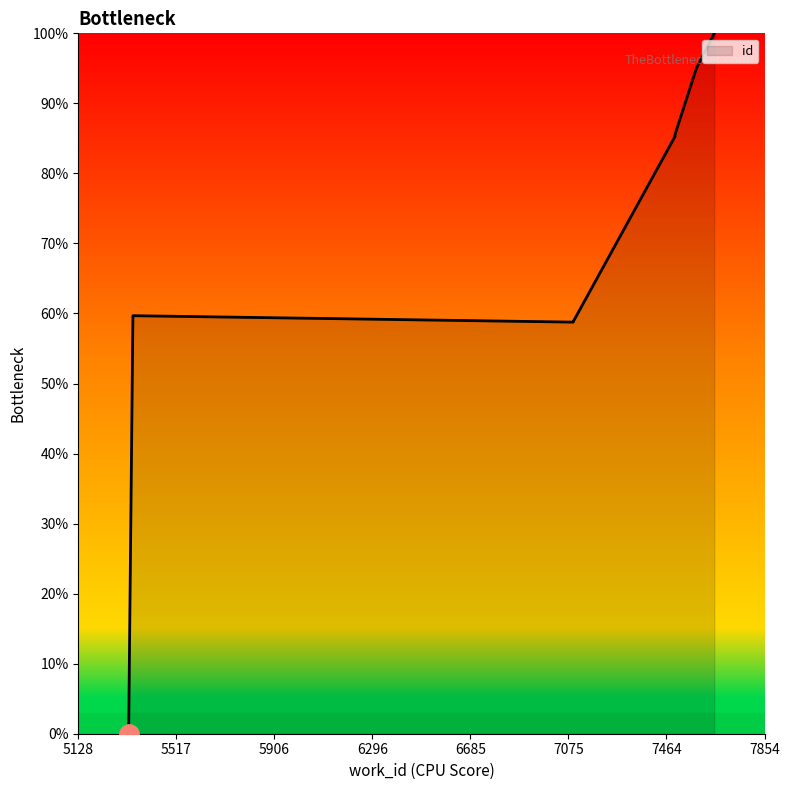

What position from the left is 5517?

2